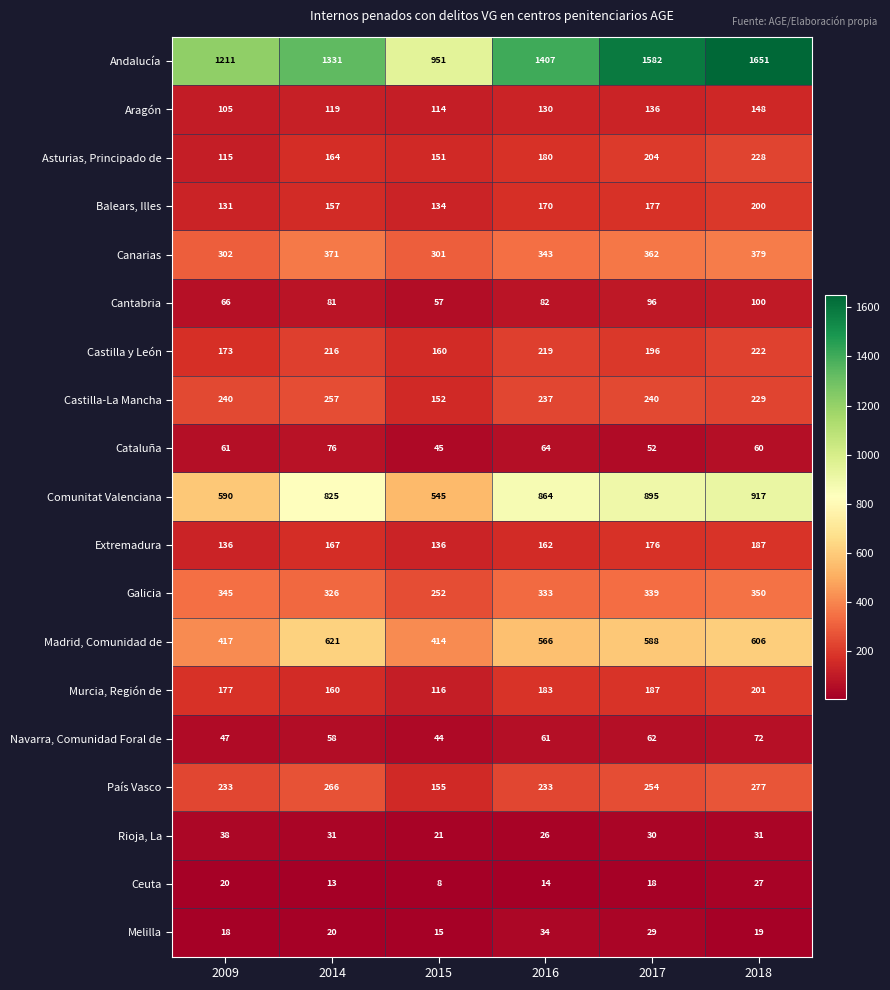

At how many categories does at least one series exceed 550?

6